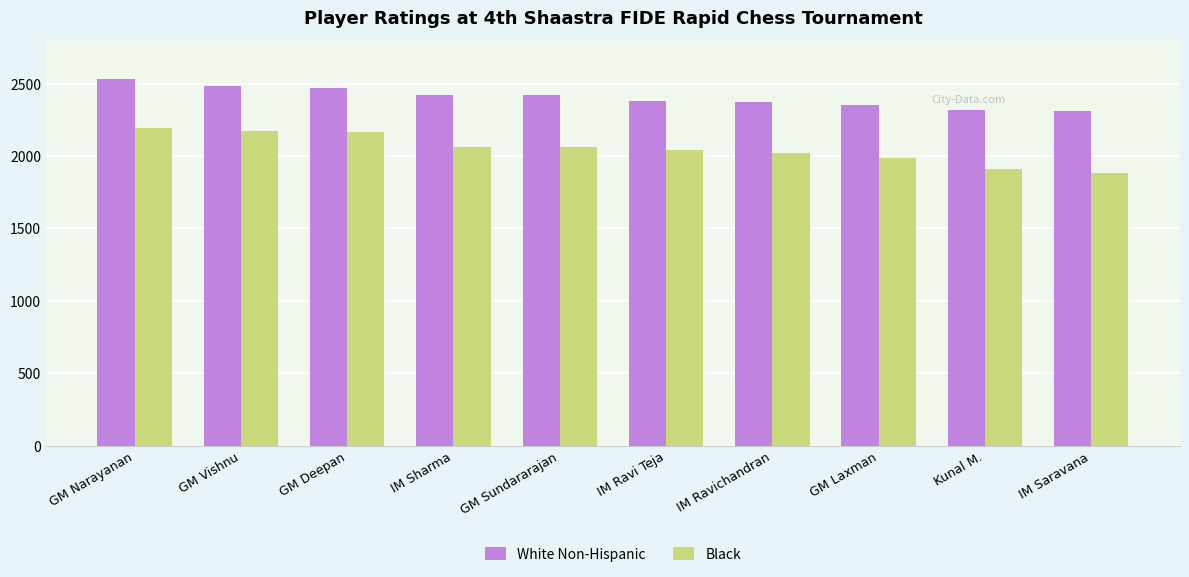

What is the value of the Black bar at the 10th from the left?

1883